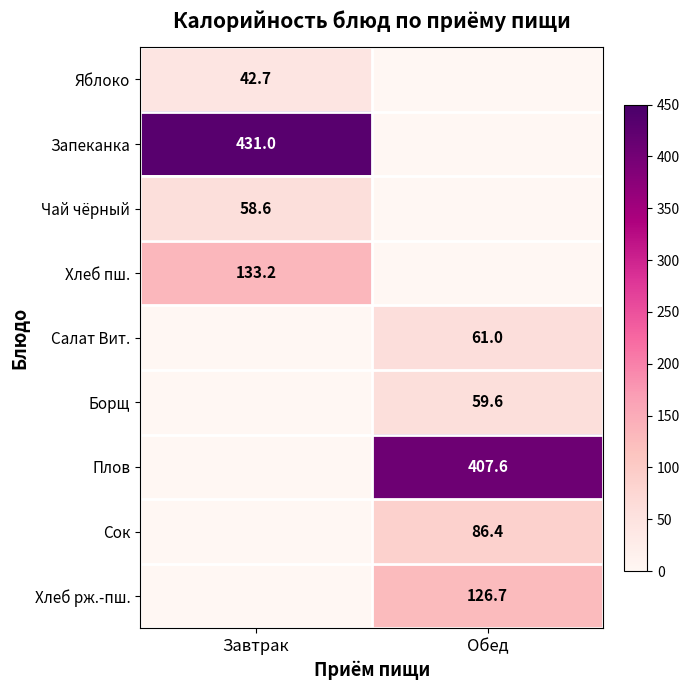

True or false: Хлеб рж.-пш. has a value of 198.5 at Обед.

False